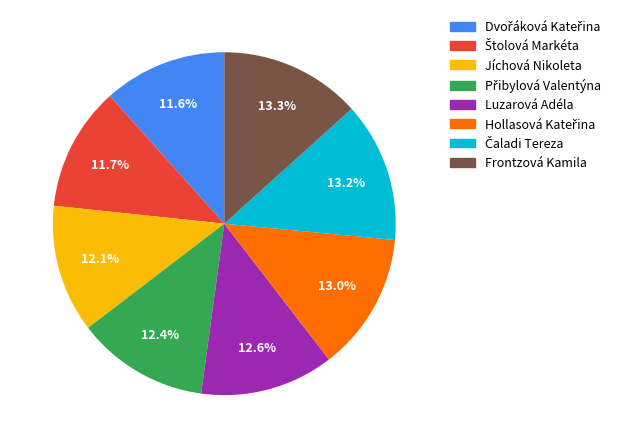

Does Frontzová Kamila represent more than half of the total?

No